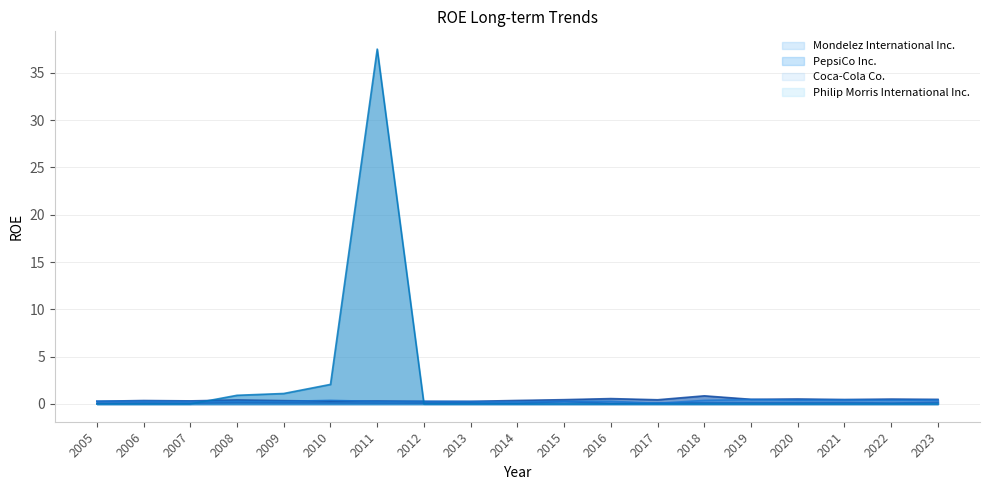

What is the difference between the second highest and minimum values in the Coca-Cola Co. series?

0.4